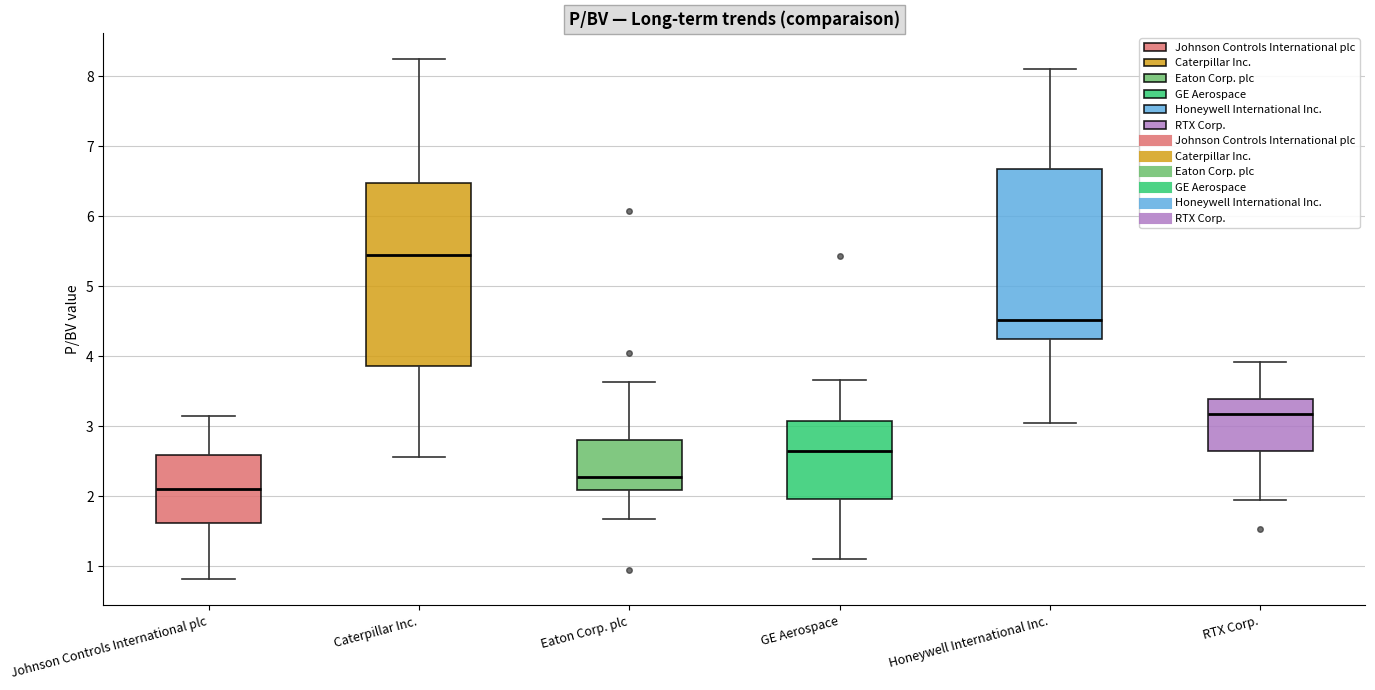

Where does the upper whisker of the box for Johnson Controls International plc end on the y-axis? The values are not printed on the chart, so give them approximately, as read against the axis.

3.1